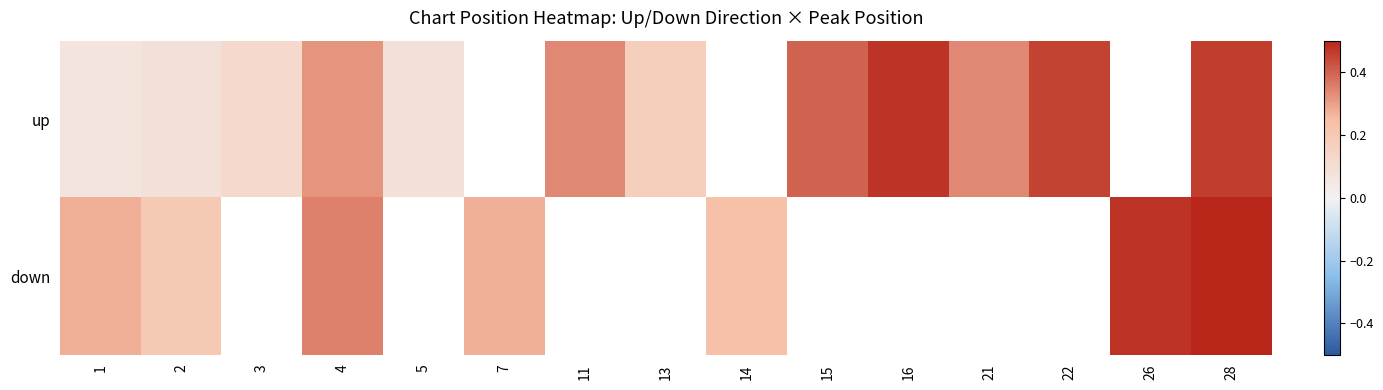

Between 11 and 16, which series saw the biggest shift?

up